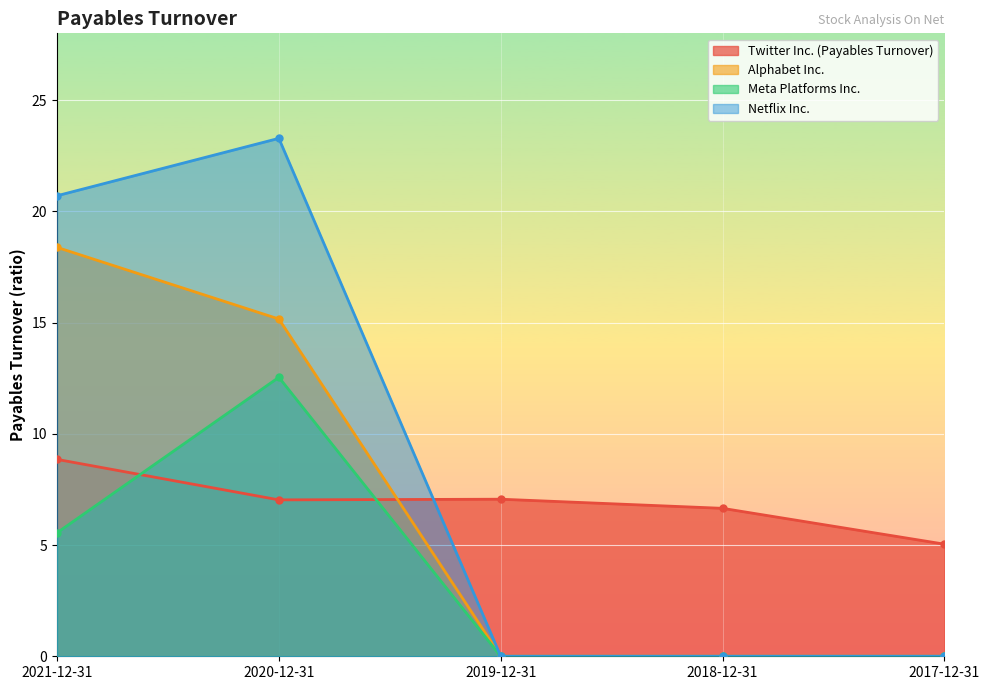

True or false: Alphabet Inc. has more than 2 interior local peaks.

False